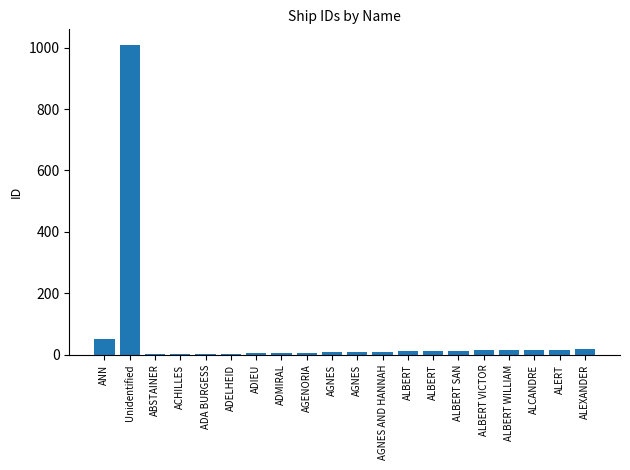

What is the smallest value displayed?

1